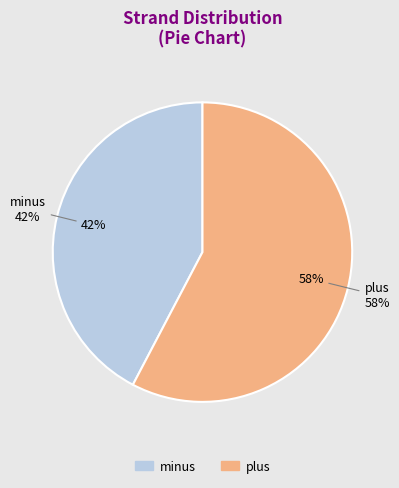

What is the total percentage of minus and plus?

100.0%